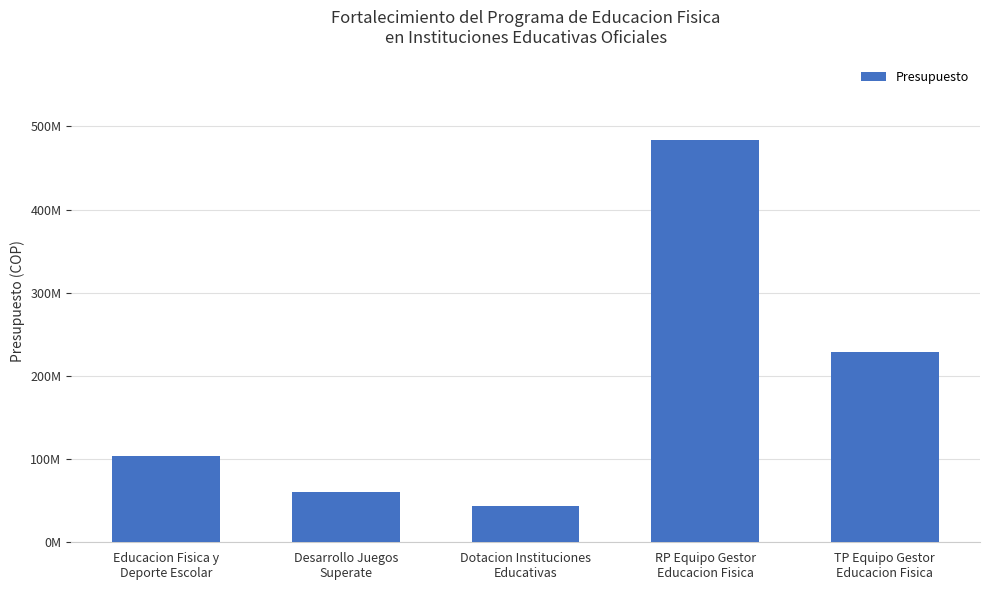

Which has a higher value, Desarrollo Juegos
Superate or Dotacion Instituciones
Educativas?

Desarrollo Juegos
Superate